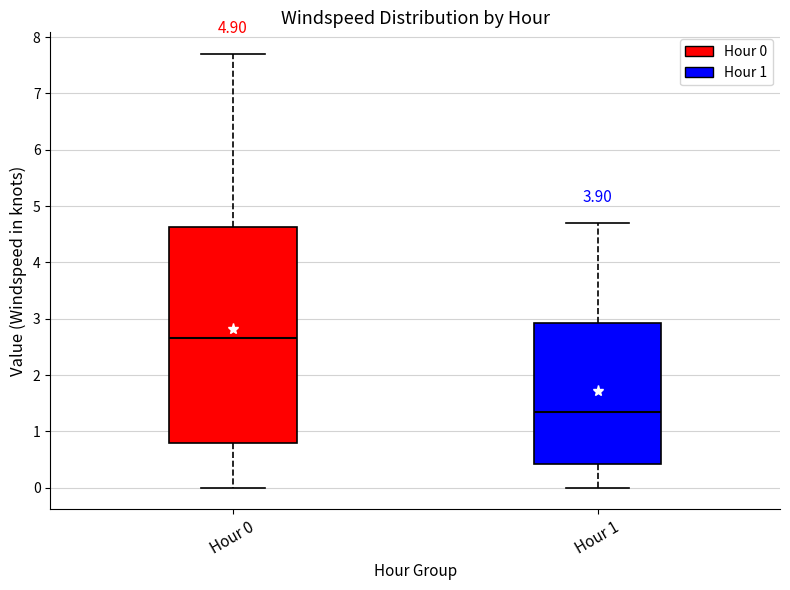

Reading left to right, read every box against the y-axis: the position of its median line, the range the box covers, and the ends of its whiskers. The values are not printed on the chart, so give them approximately, as read against the axis.

Hour 0: median 2.7, box 0.8 to 4.6, whiskers 0.0 to 7.7
Hour 1: median 1.4, box 0.4 to 2.9, whiskers 0.0 to 4.7